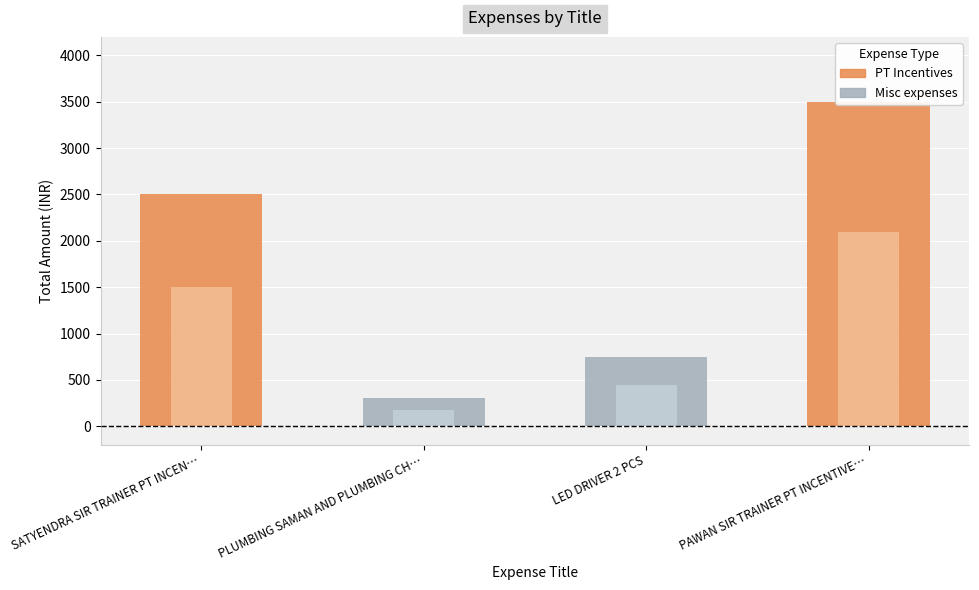

Reading left to right, what are all the values shown in this chart?

PT Incentives: 2500	3500
Misc expenses: 300	750